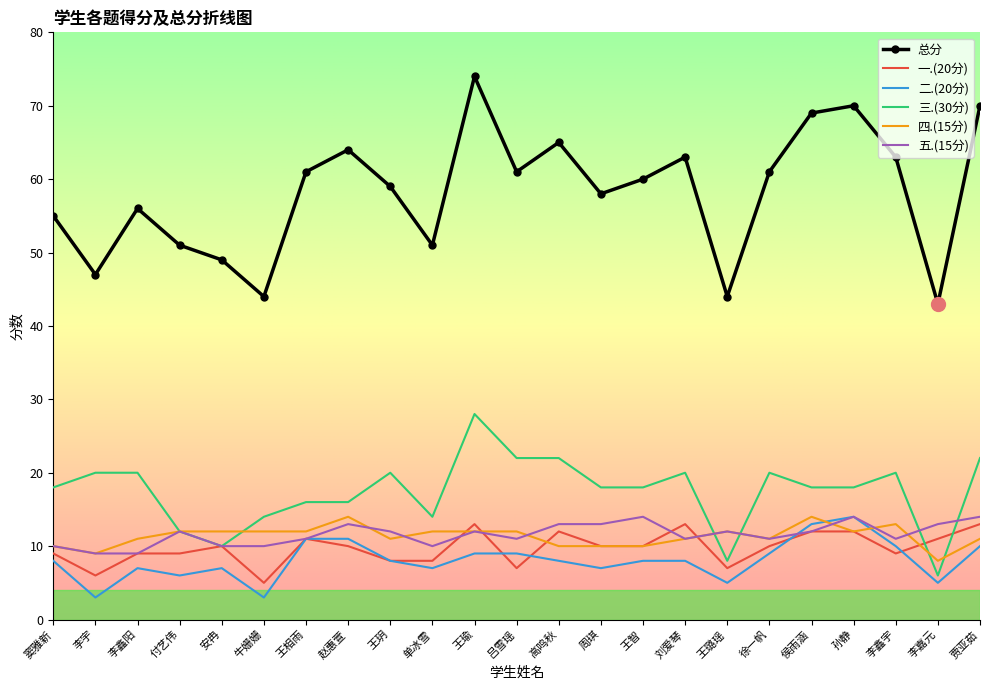

True or false: 一.(20分) has a value of 3 at 吕雪瑶.

False